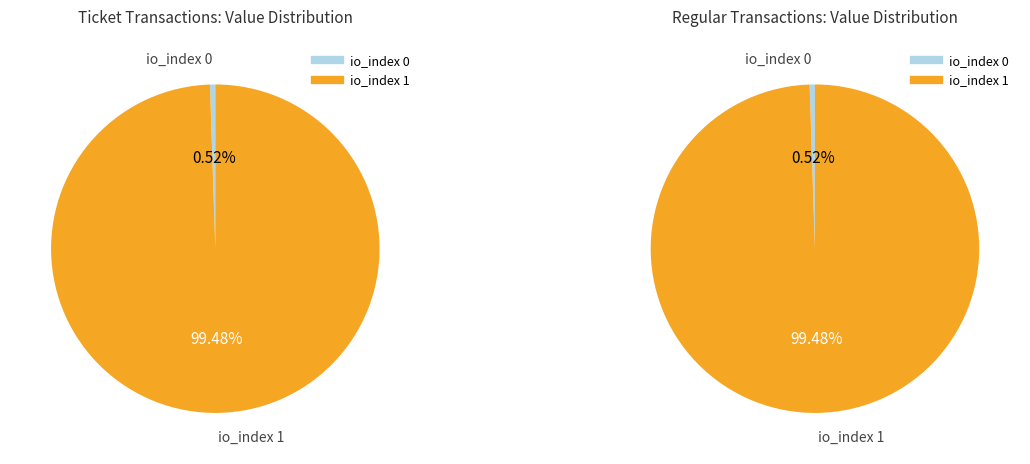

Combined, what portion of the pie is io_index 0 and io_index 1?

100.0%